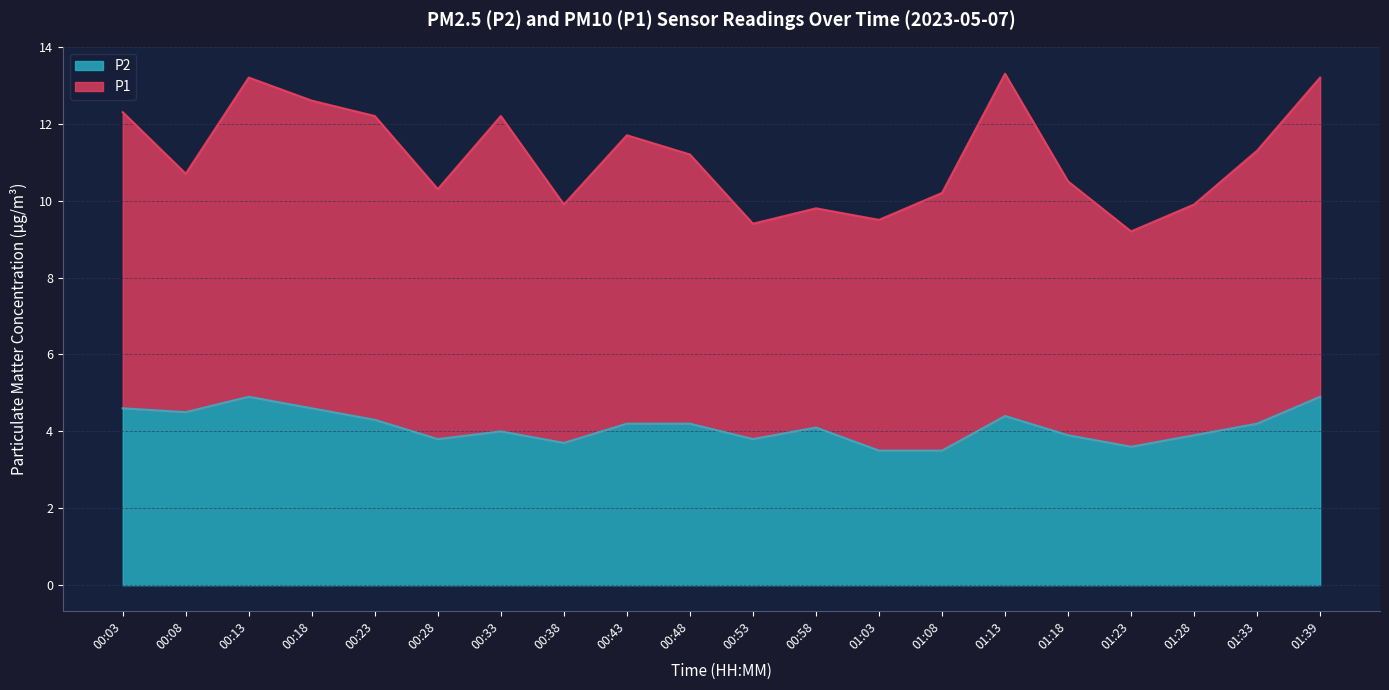

Count the number of data series in this chart.

2